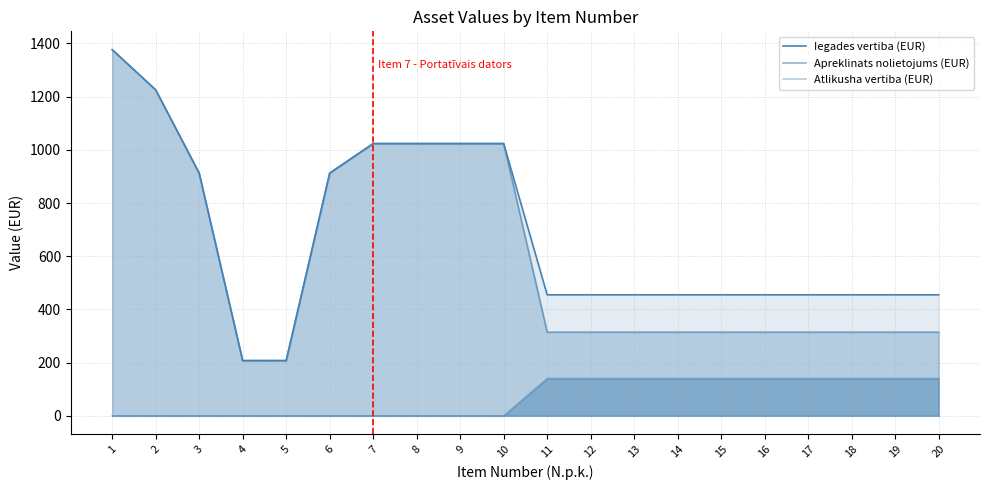

True or false: Atlikusha vertiba (EUR) has a value of 140.4 at 19.

True